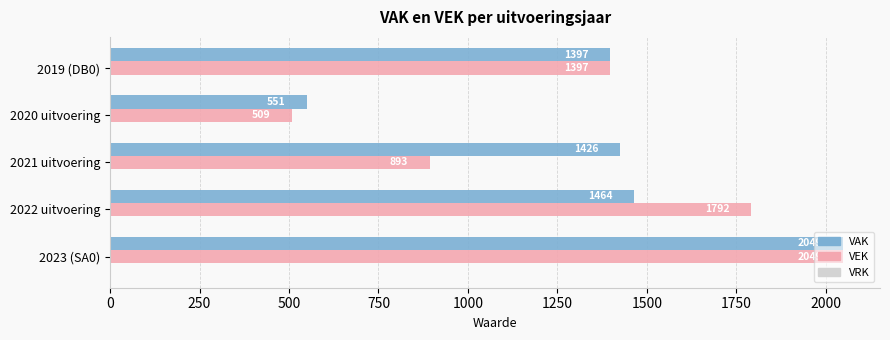

Rank the series by their average value, from lowest to highest.

VEK, VAK